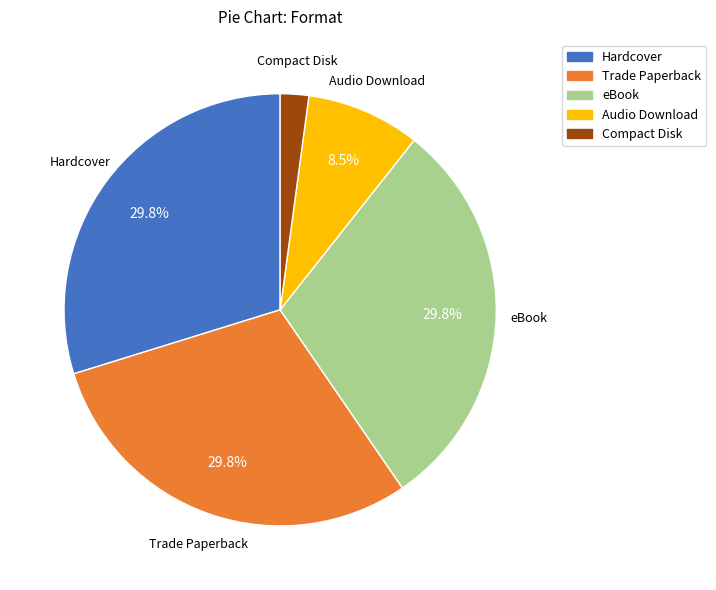

Count the number of slices in the pie.

5